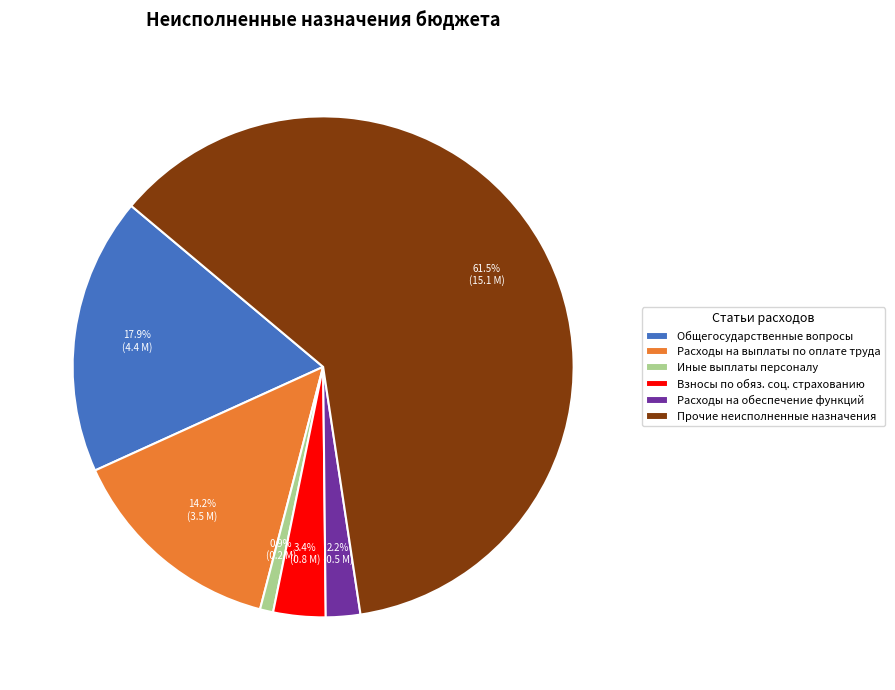

Which category has the biggest portion of the pie?

Прочие неисполненные назначения